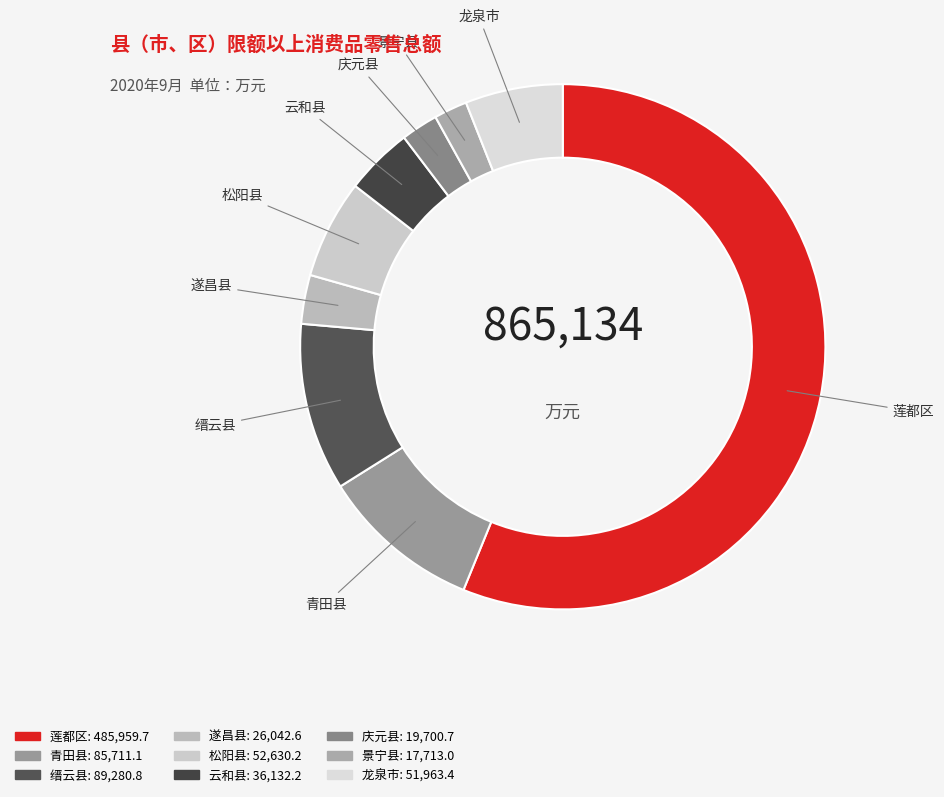

How many segments does this pie chart have?

9